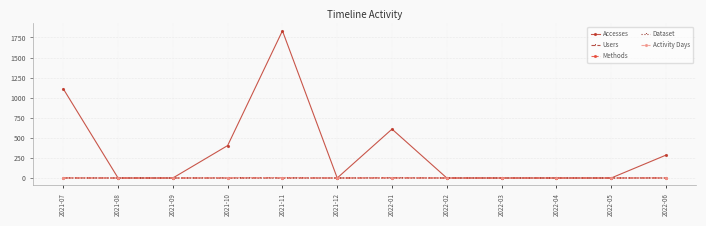

What is the sum of all Methods values?

7